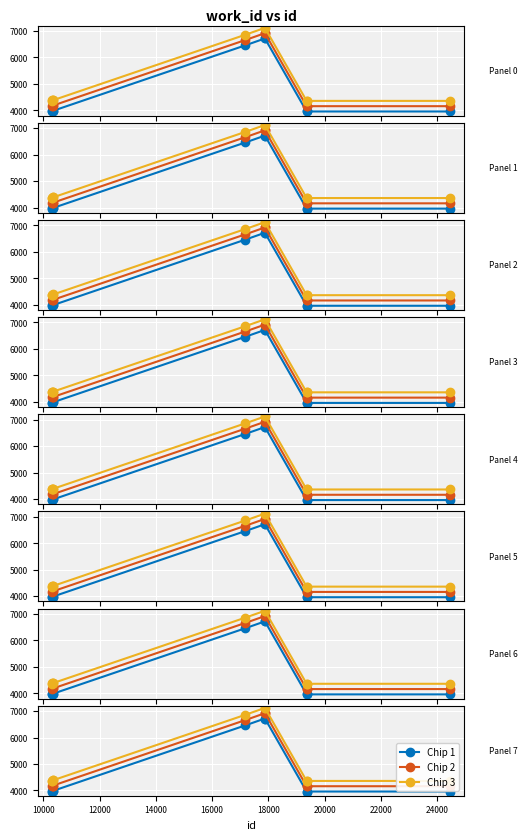

What is the difference between the second highest and minimum values?

2759